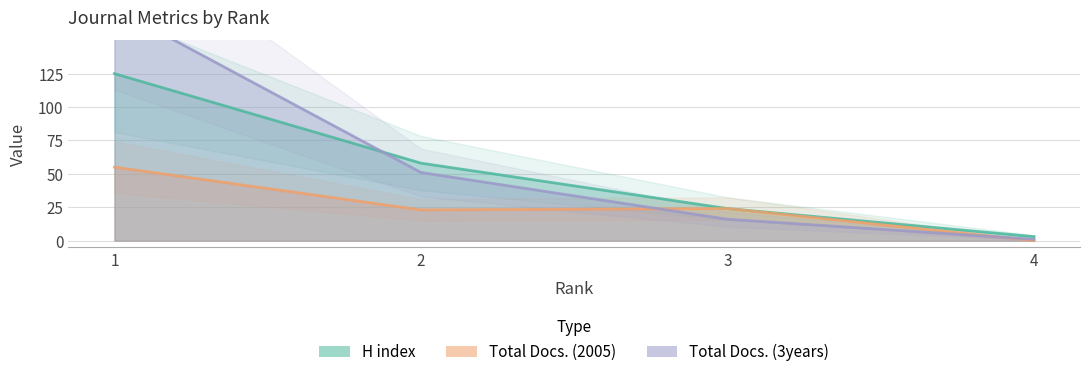

Is the value of Total Docs. (2005) at 4 greater than the value of Total Docs. (3years) at 3?

No